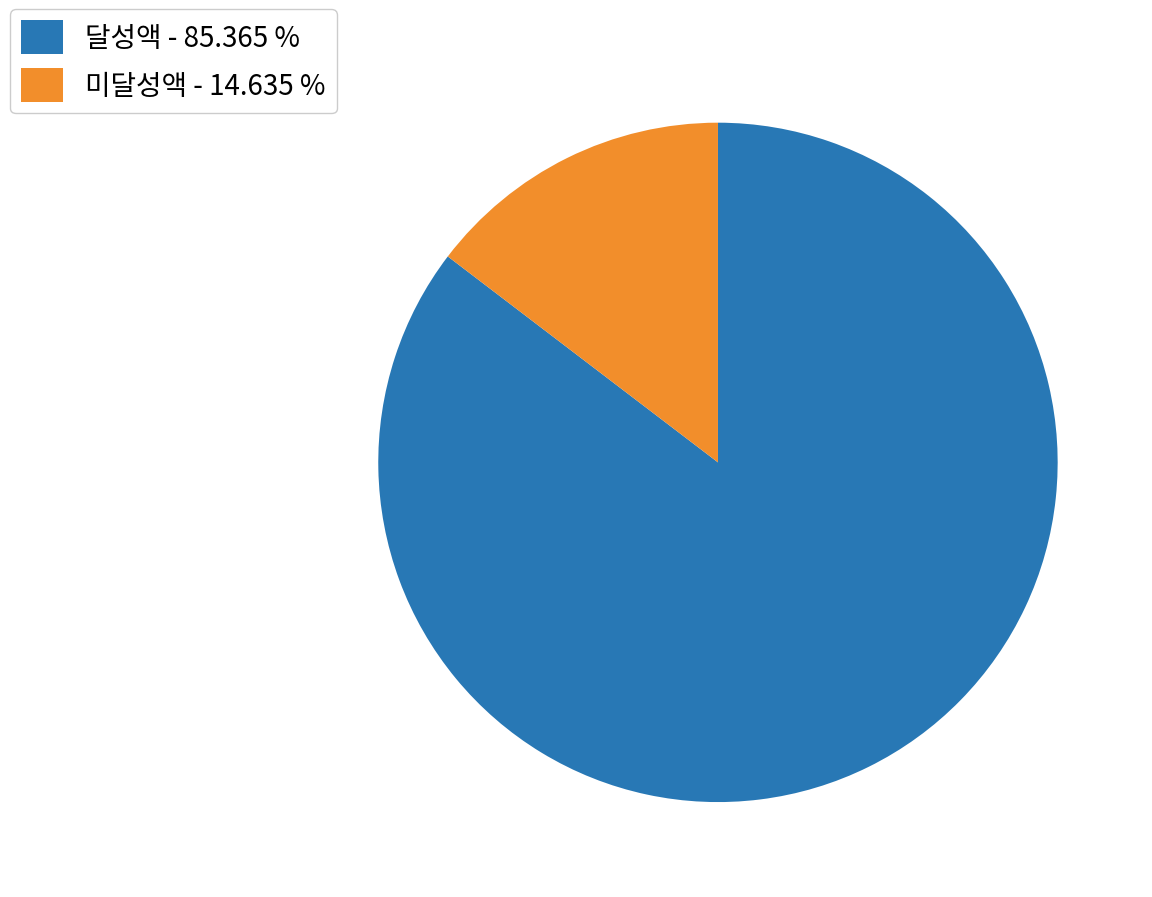

Rank the categories by value from highest to lowest.

달성액 - 85.365 %, 미달성액 - 14.635 %